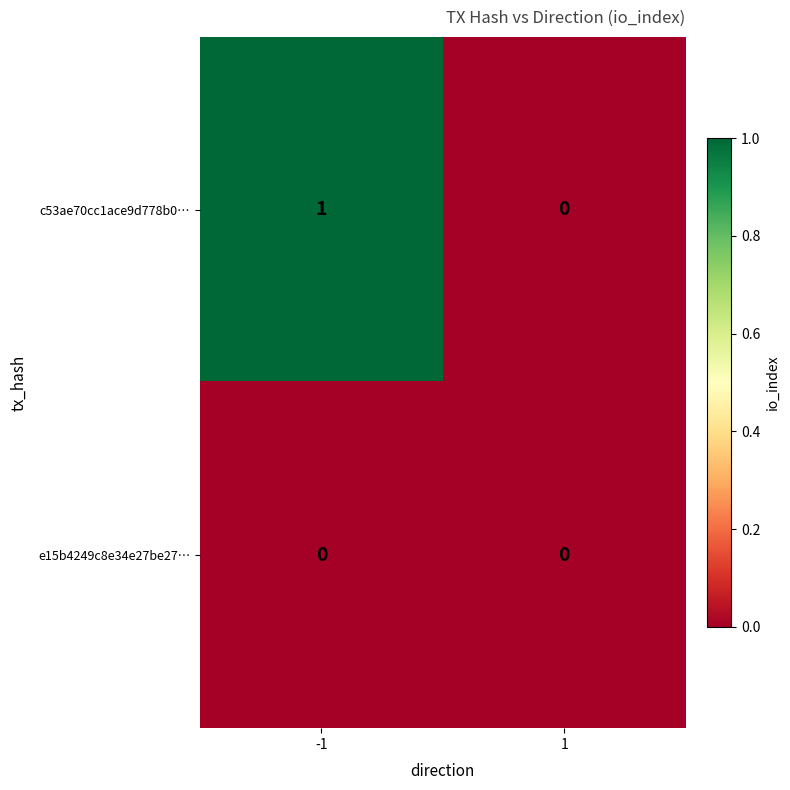

List the labels in order of c53ae70cc1ace9d778b0… value, largest first.

-1, 1